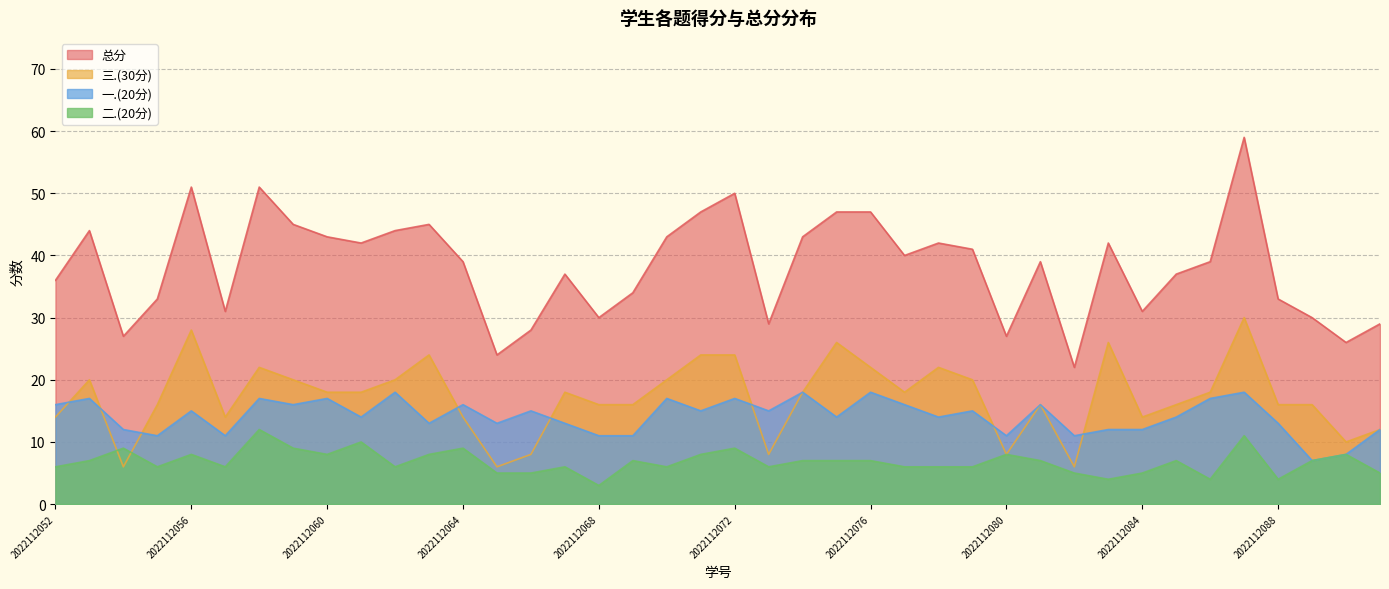

Which series has the largest total across all categories?

总分